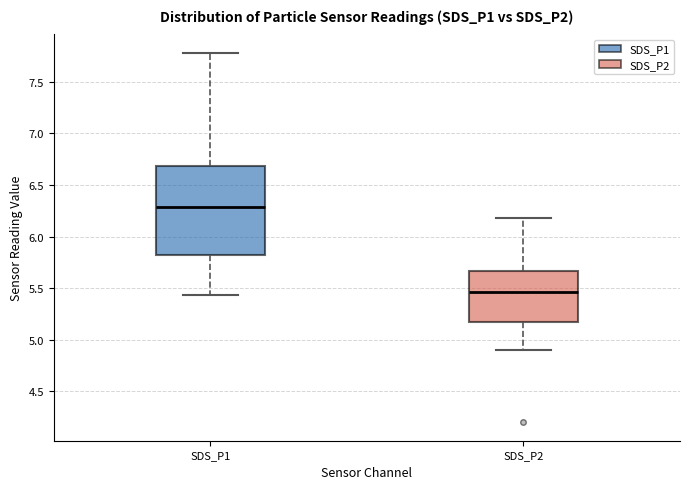

Reading left to right, transcribe this box plot: for each box, give where its median line is, the range the box spans, and where its two whiskers end, as read against the y-axis. The values are not printed on the chart, so give them approximately, as read against the axis.

SDS_P1: median 6.30, box 5.80 to 6.70, whiskers 5.45 to 7.80
SDS_P2: median 5.45, box 5.15 to 5.65, whiskers 4.90 to 6.20